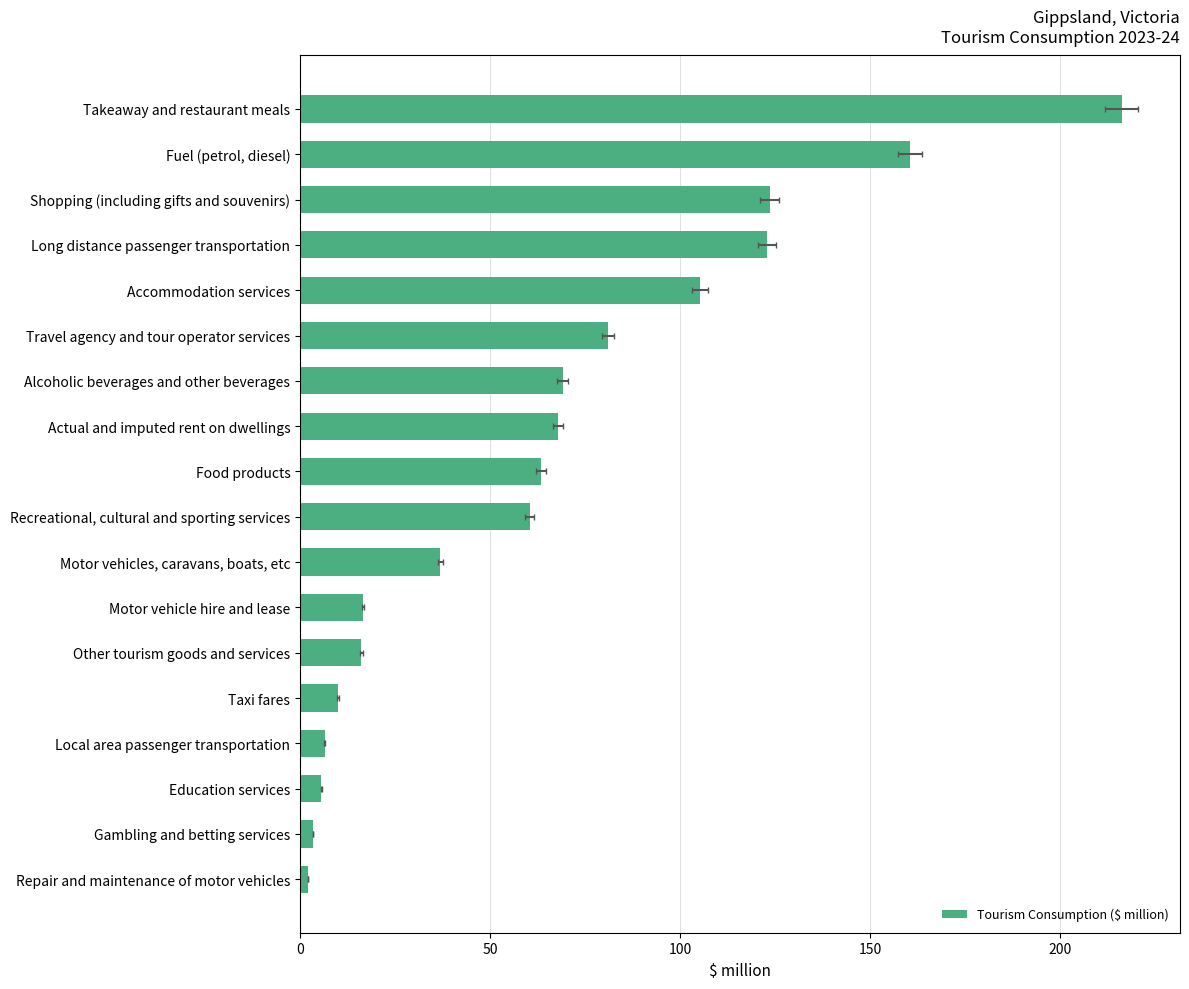

What is the difference between the maximum and minimum values?

214.0